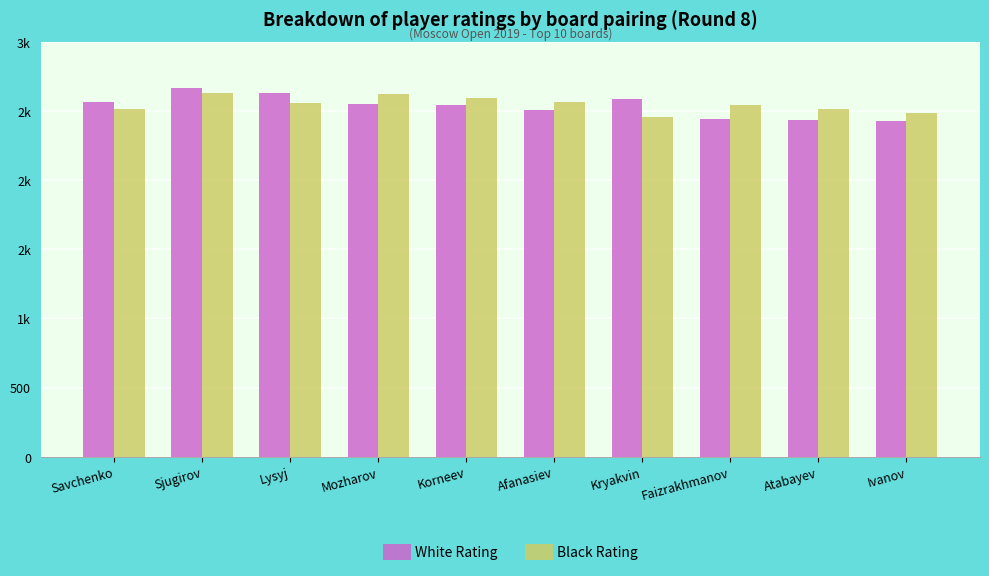

Does the chart contain stacked bars?

No